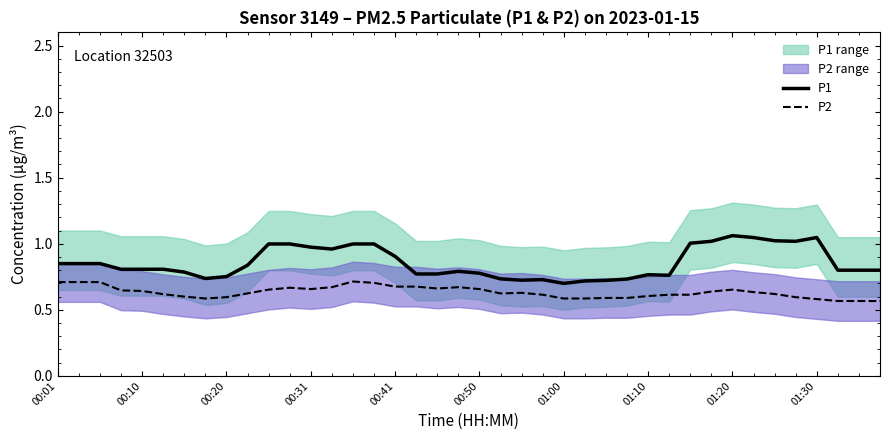

Which series has the widest spread of values?

P1